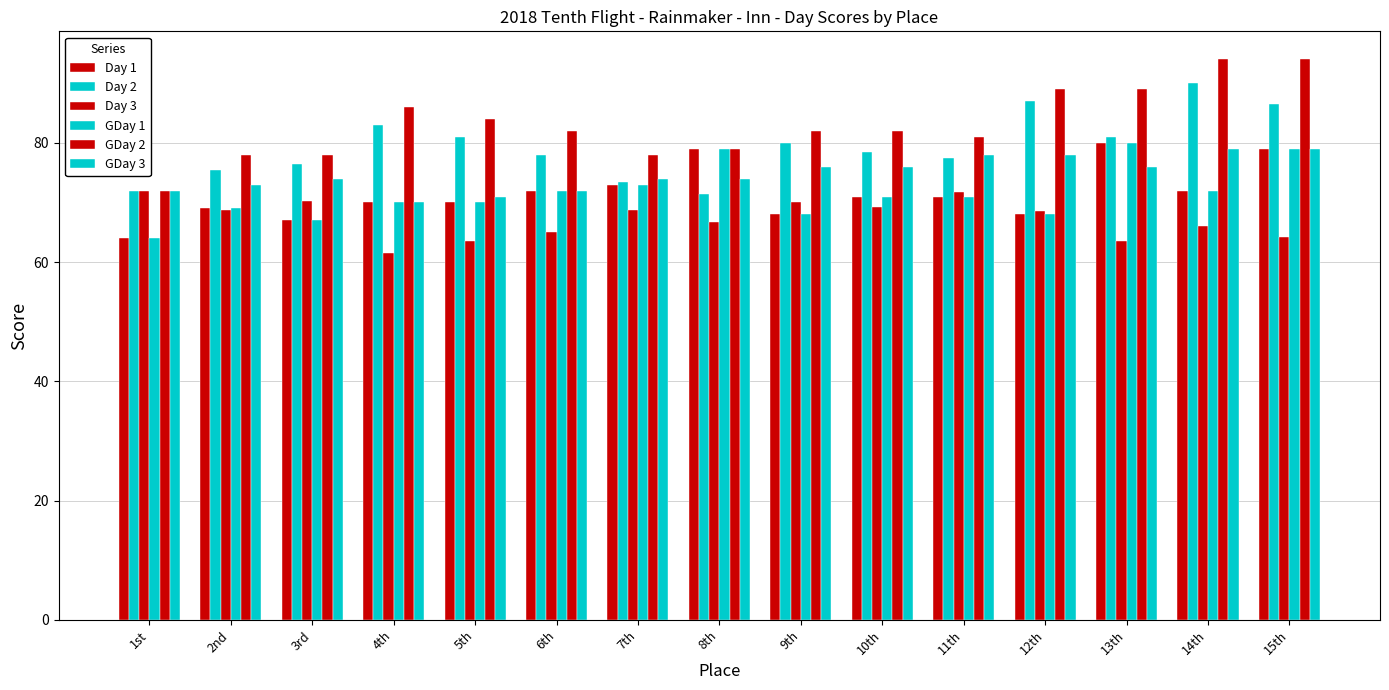

Does the chart contain stacked bars?

No